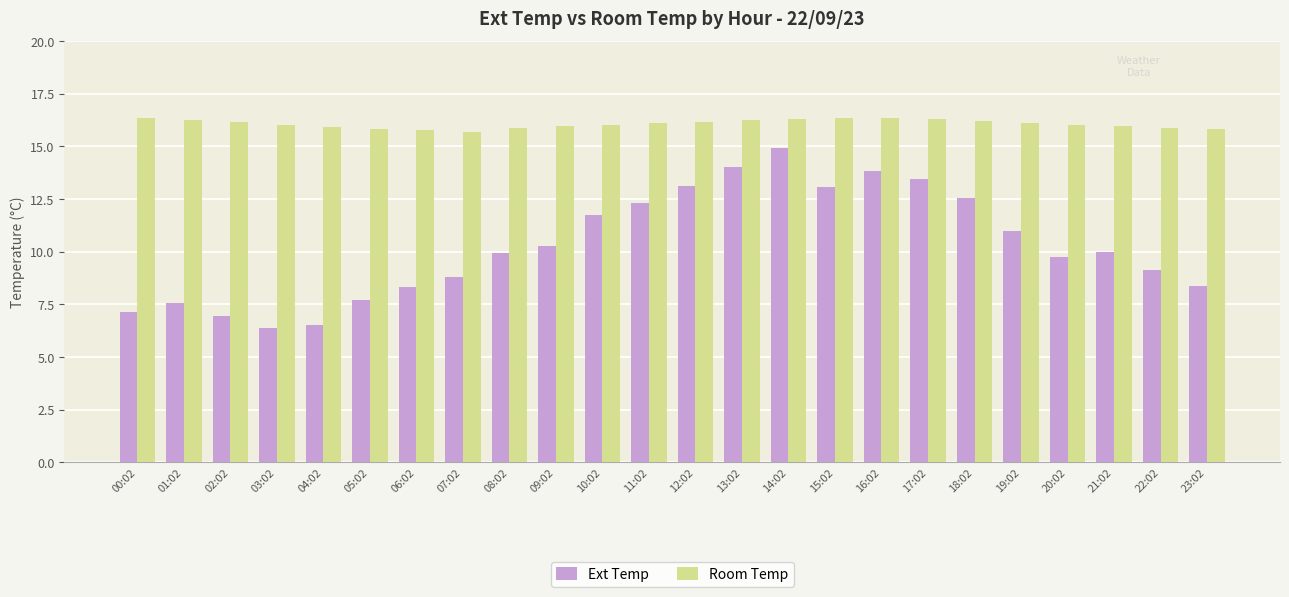

What is the average value of the Room Temp series?

16.1